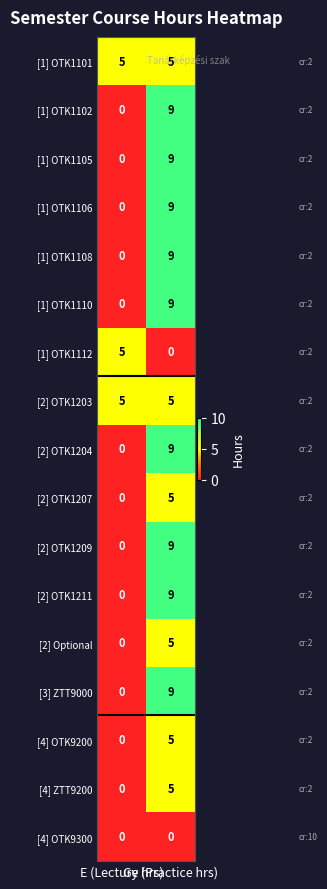

What is the sum of all [1] OTK1112 values?

5